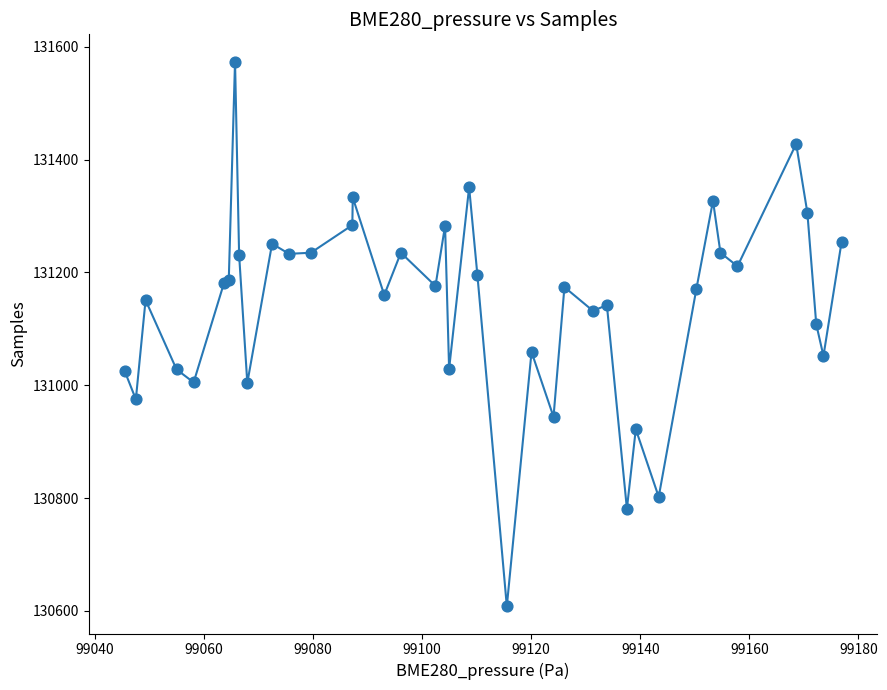

What Y value in the scatter plot is closest to 131091?

131108